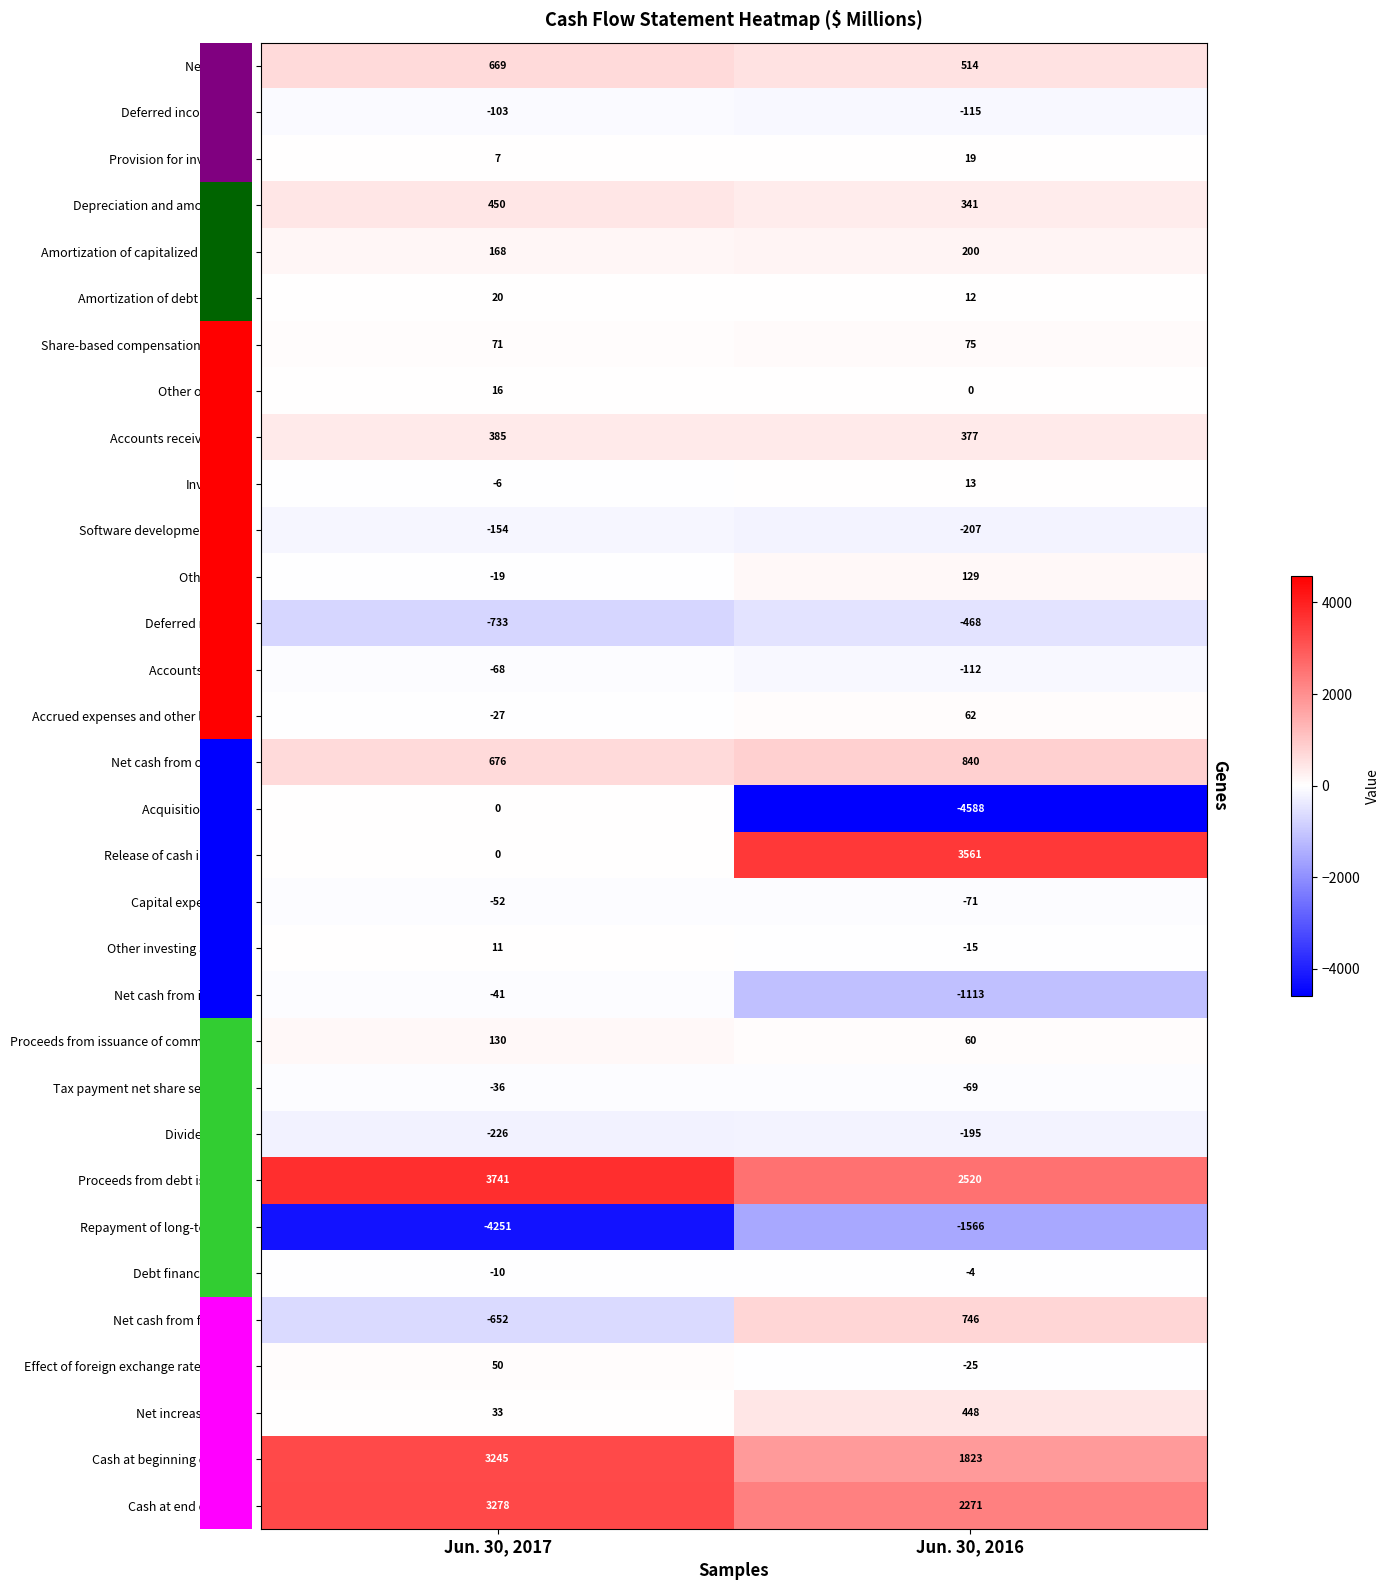

Where is Other investing activities nearest to the value -2?

Jun. 30, 2017